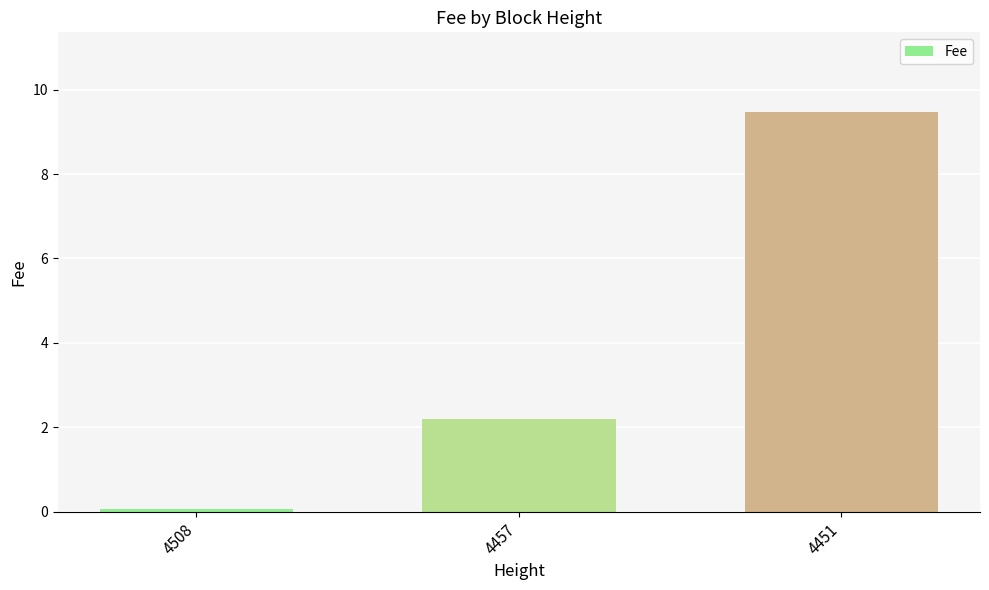

What is the difference between the maximum and second lowest values?

7.3